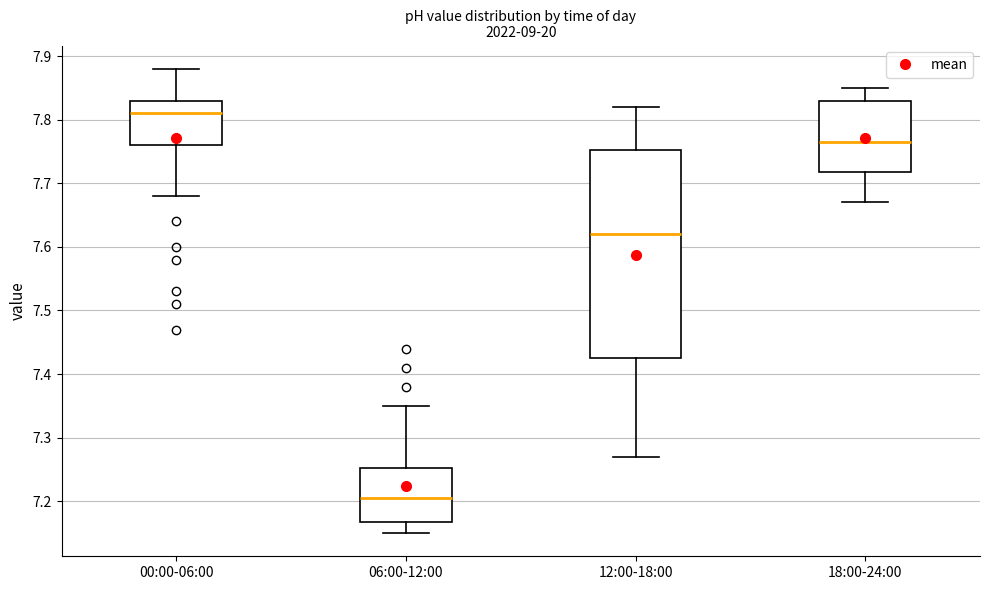

Which box's median line is the highest?

00:00-06:00